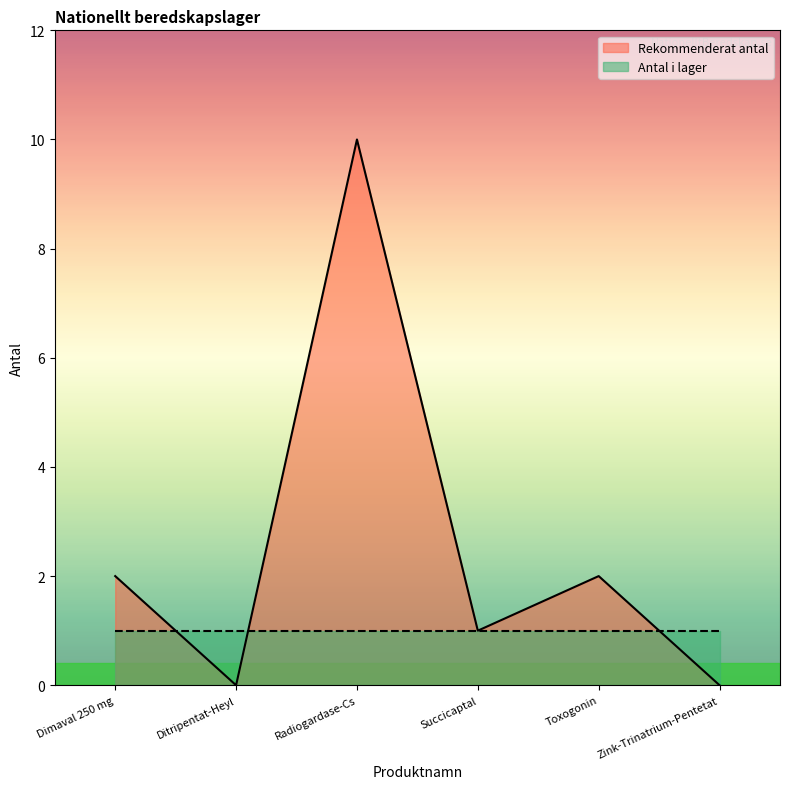

What is the sum of all values?

15